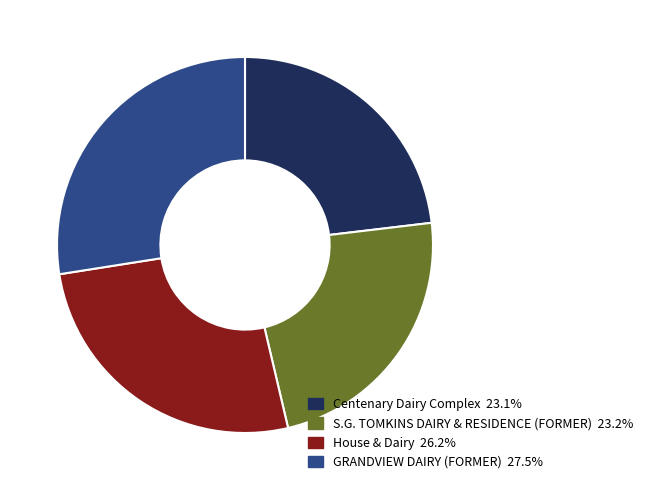

How many segments does this pie chart have?

4